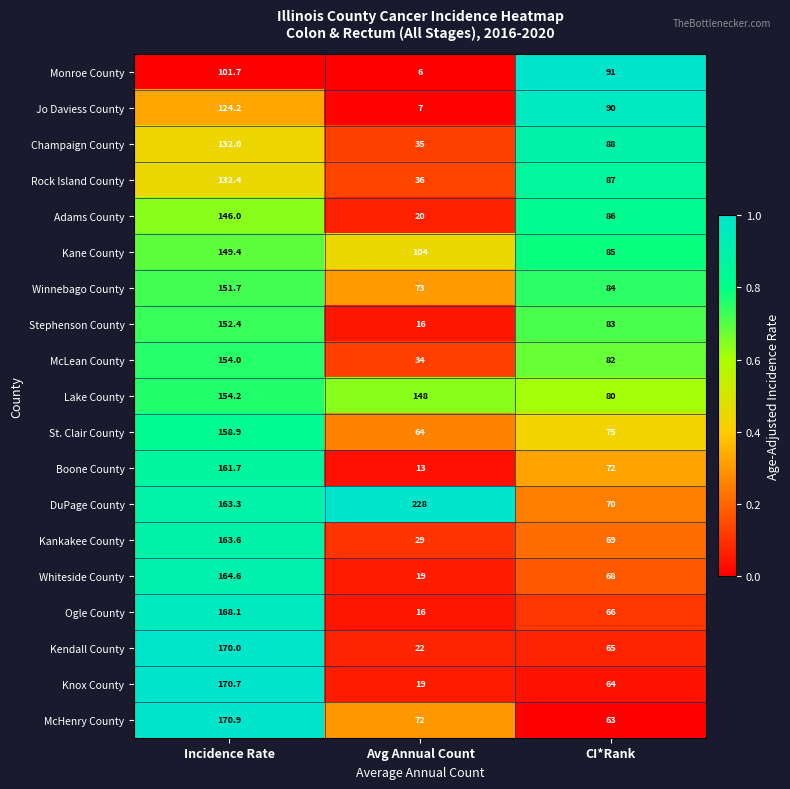

What is the spread (max minus min) of values at Incidence Rate?

69.2